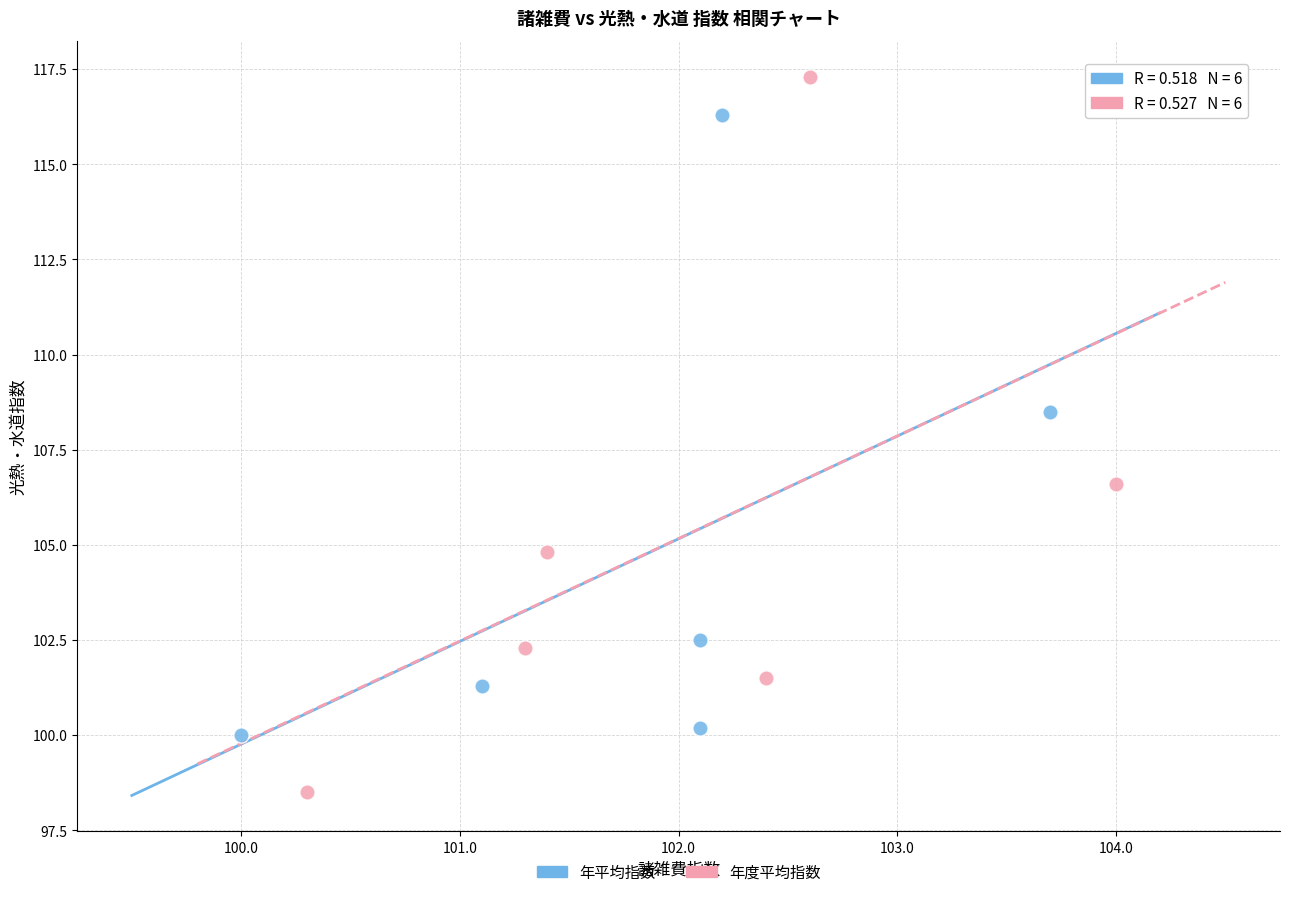

Which series reaches the maximum Y coordinate?

年度平均指数